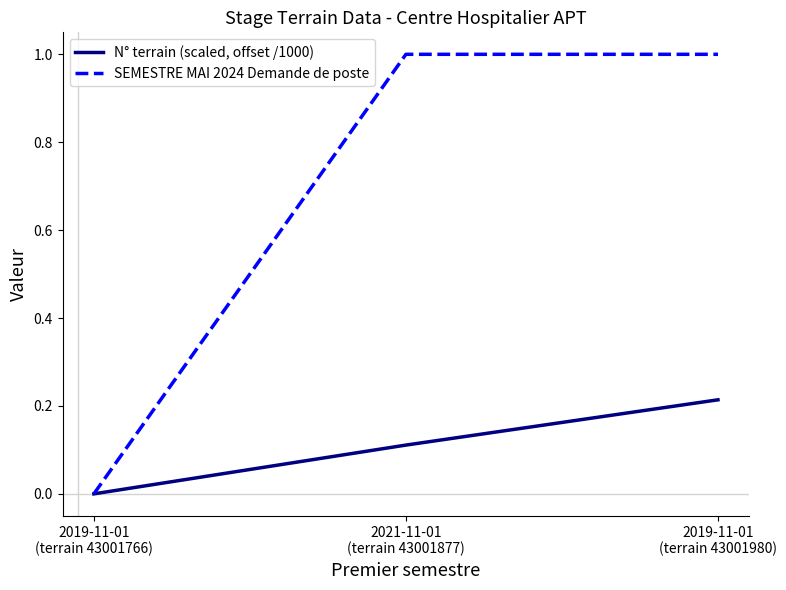

True or false: SEMESTRE MAI 2024 Demande de poste has a value of 0.0 at 2019-11-01
(terrain 43001766).

True